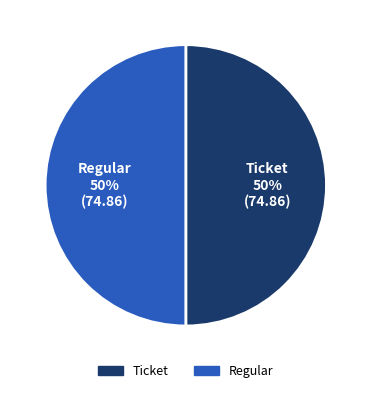

To the nearest percent, what is the average slice percentage?

50%